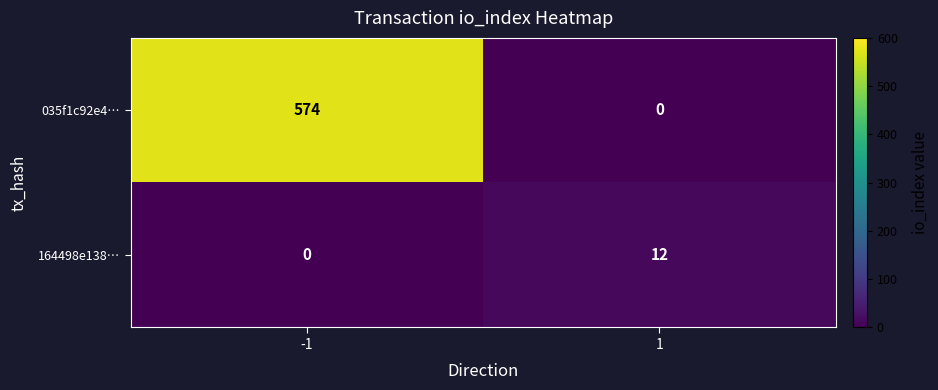

Reading left to right, transcribe all the data shown in this chart.

035f1c92e4…: -1=574	1=0
164498e138…: -1=0	1=12